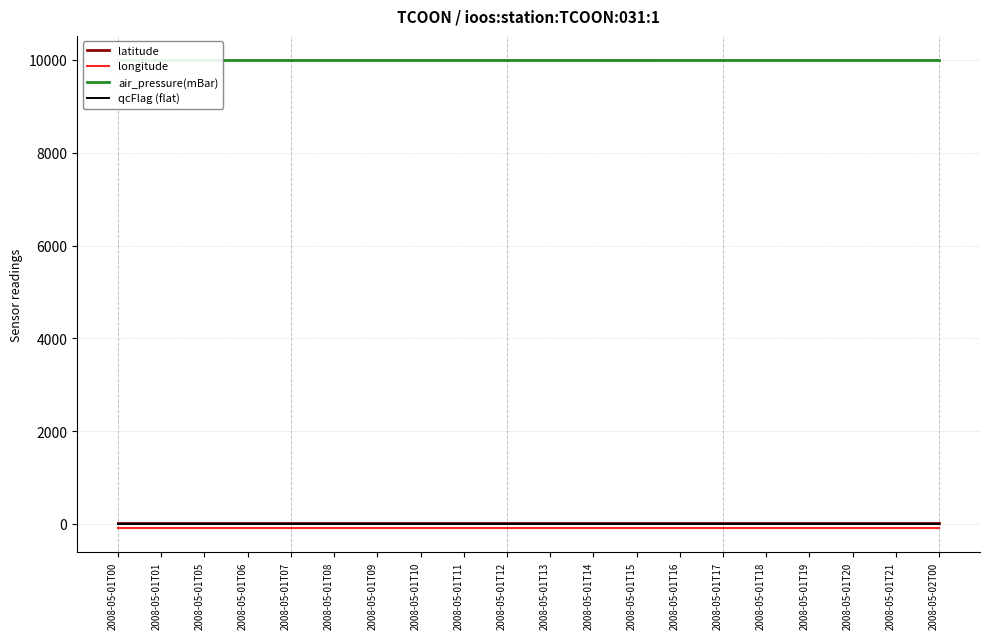

True or false: longitude and latitude cross at least once.

False